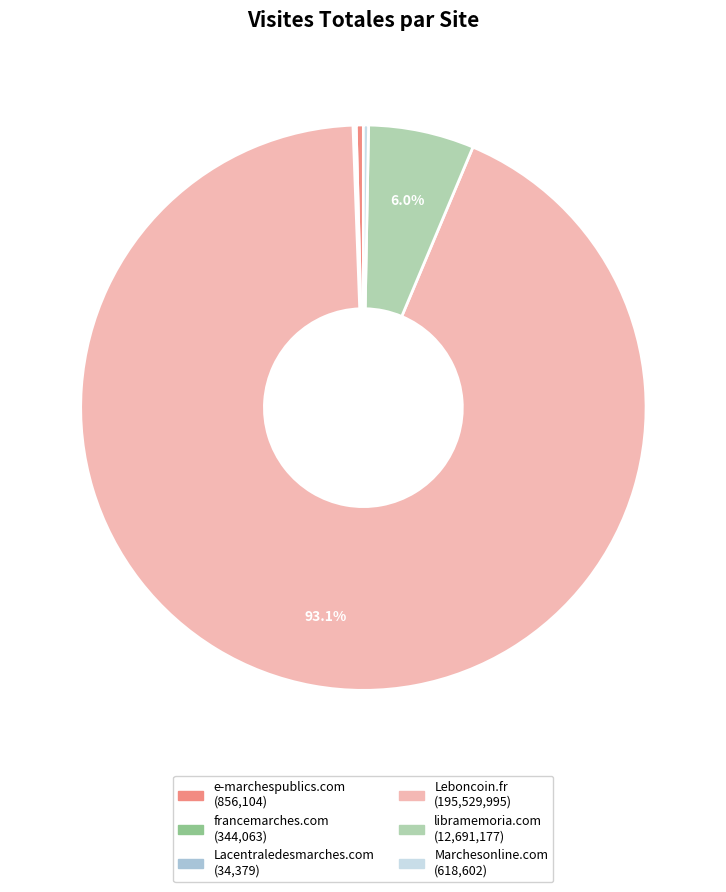

Combined, do e-marchespublics.com and Marchesonline.com account for over 50%?

No